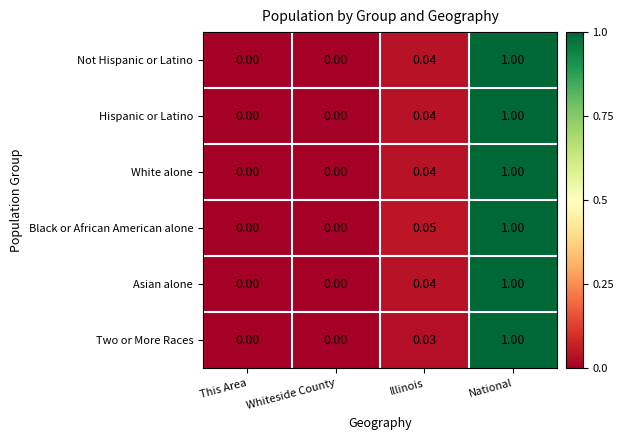

Which category has the highest value in the Hispanic or Latino series?

National